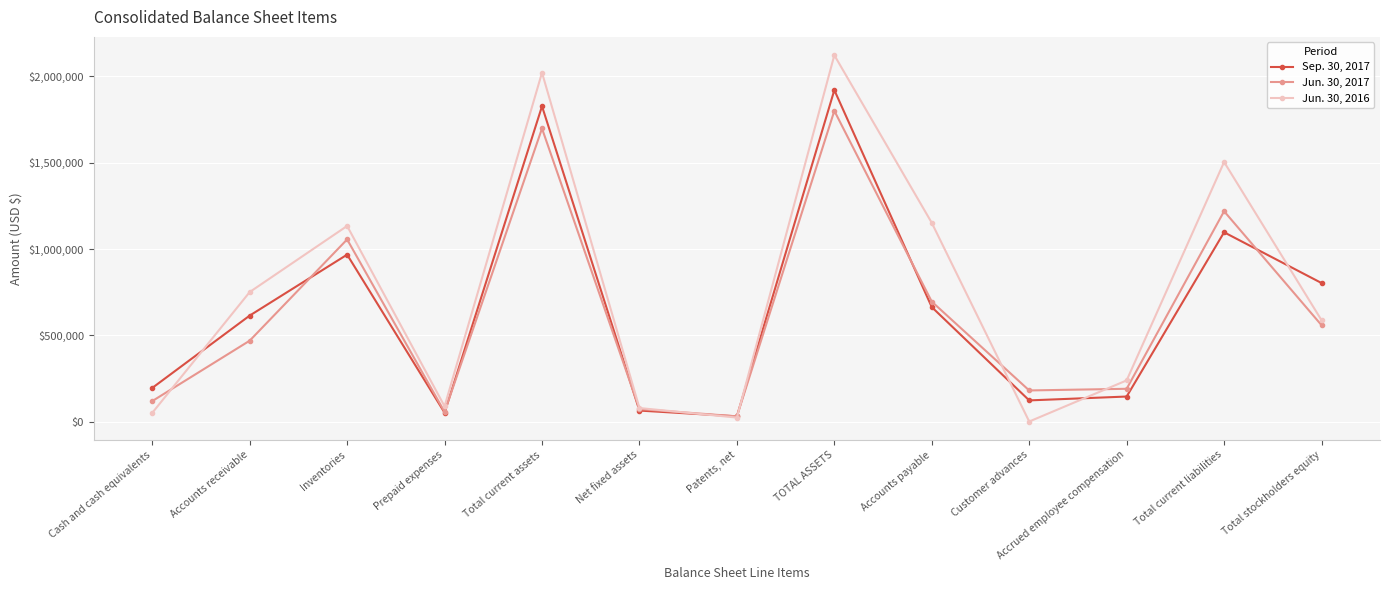

Where is the first local minimum for Jun. 30, 2016?

Prepaid expenses